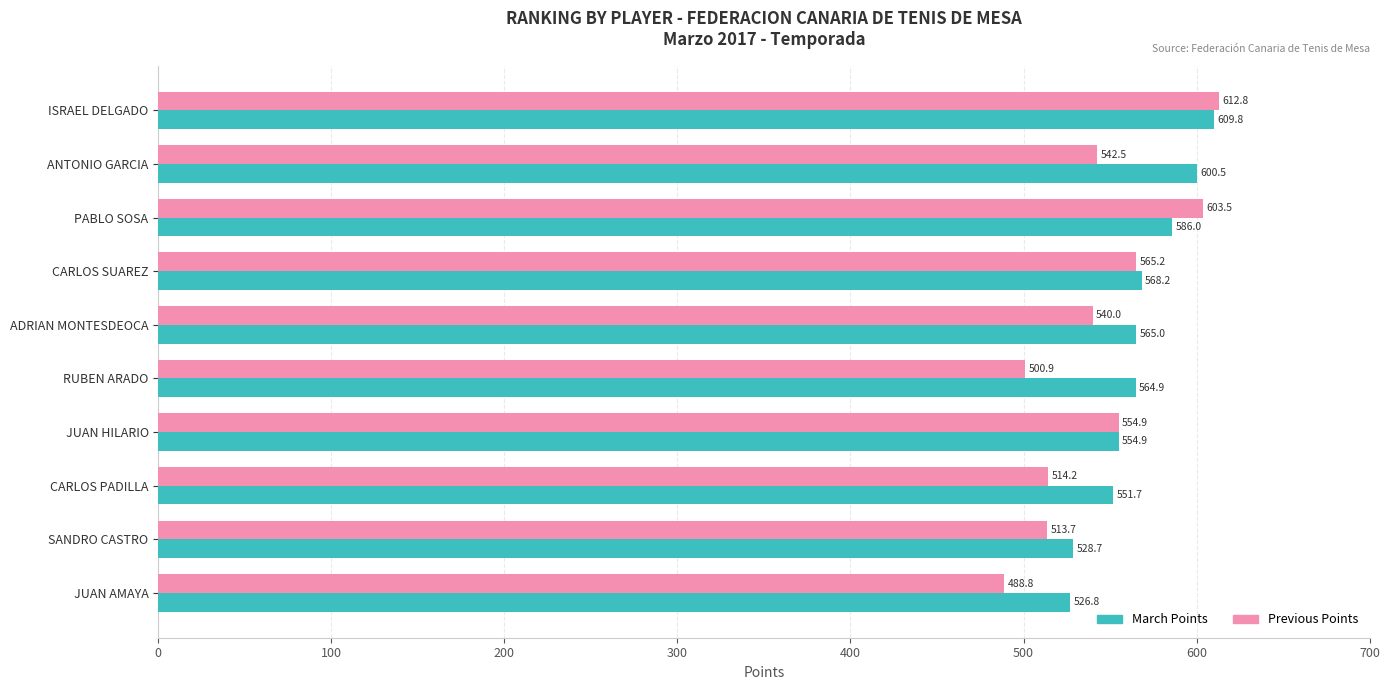

The value of Previous Points at JUAN AMAYA is 111.1. True or false?

False